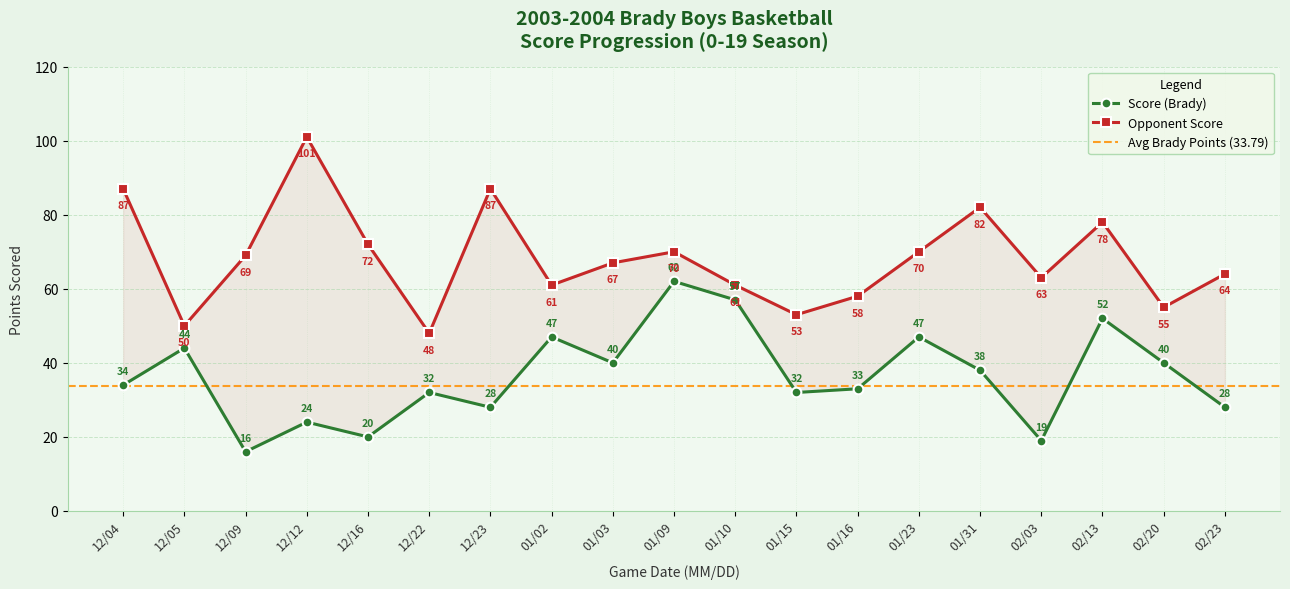

List the labels in order of Opponent Score value, smallest first.

12/22, 12/05, 01/15, 02/20, 01/16, 01/02, 01/10, 02/03, 02/23, 01/03, 12/09, 01/09, 01/23, 12/16, 02/13, 01/31, 12/04, 12/23, 12/12